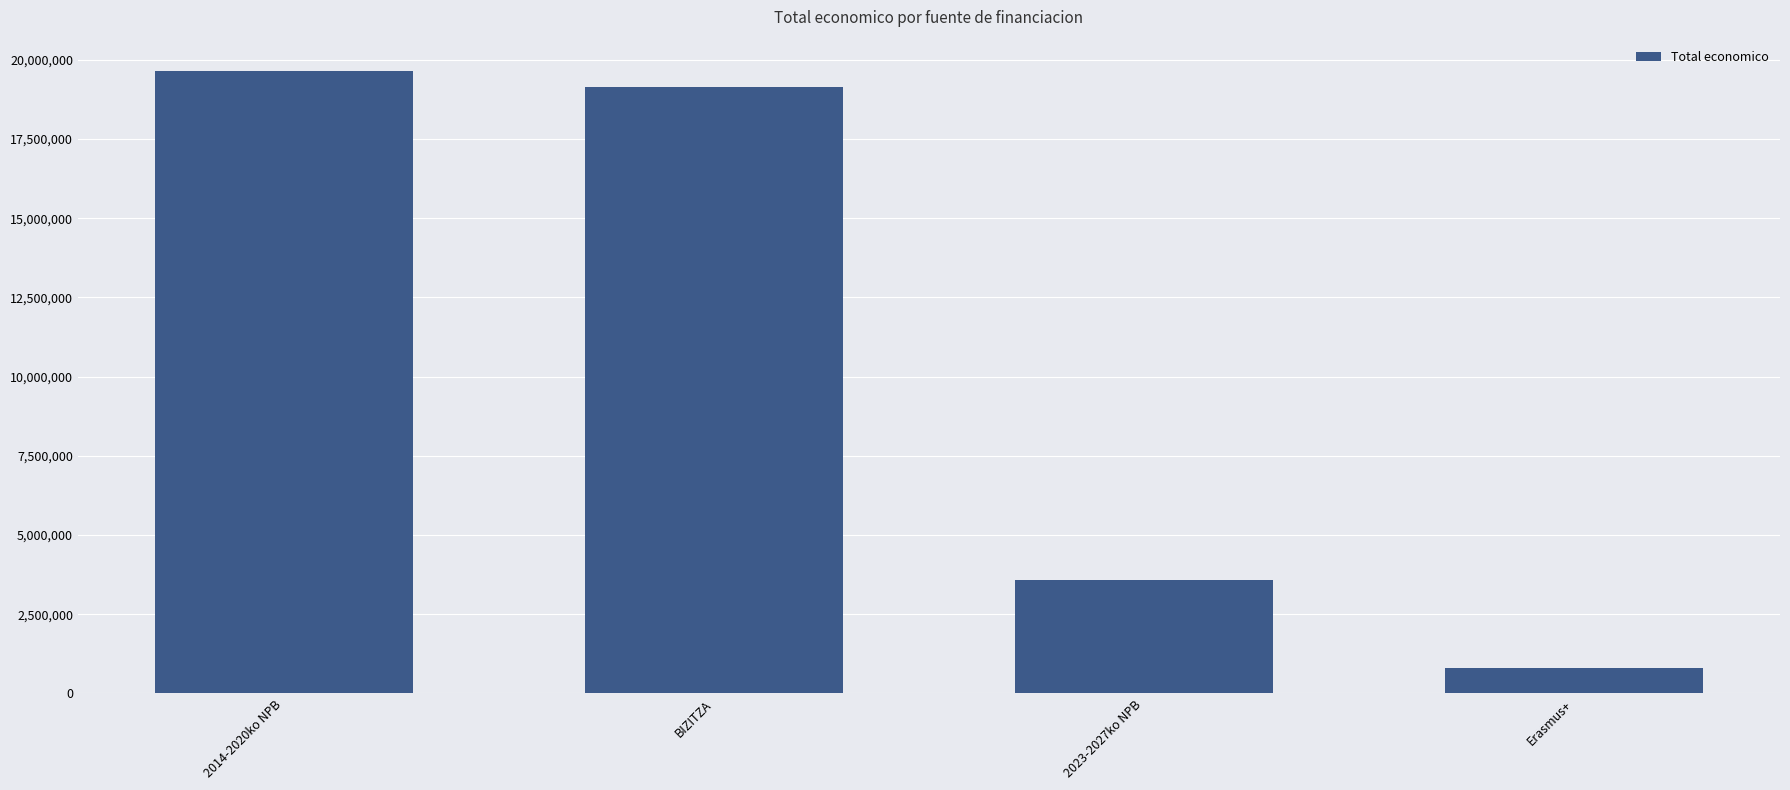

Is it true that the value at Erasmus+ is 804792?

True